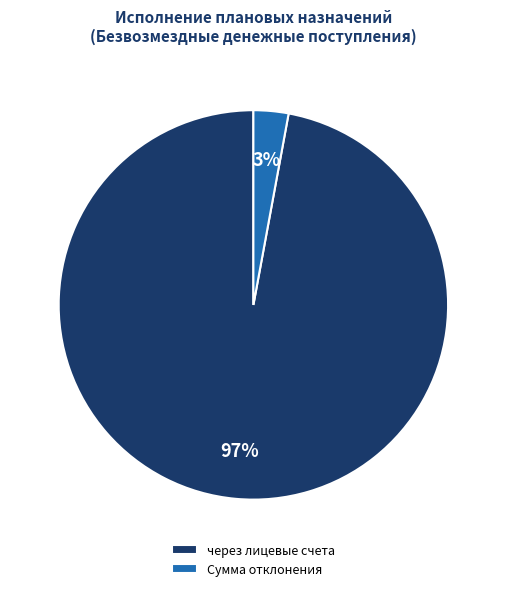

To the nearest percent, what is the average slice percentage?

50%